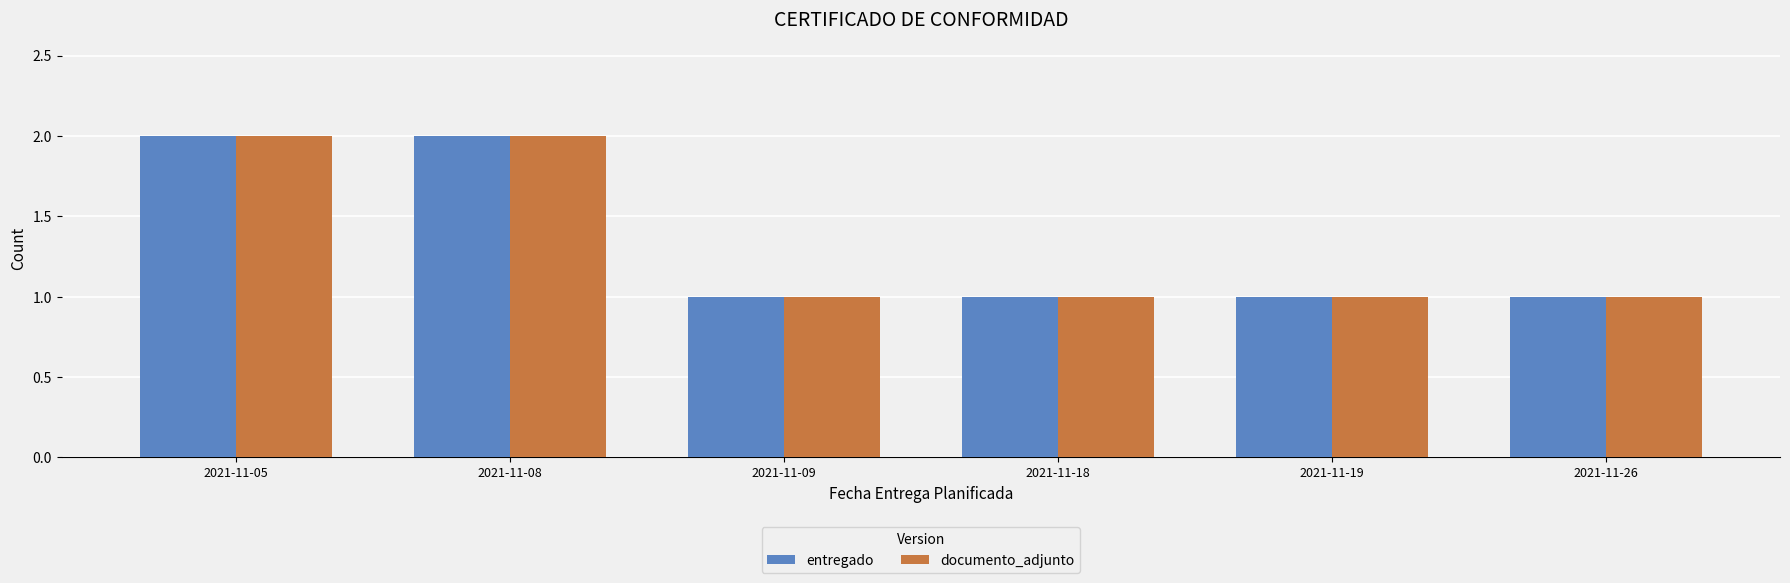

What is the sum of all entregado values?

8